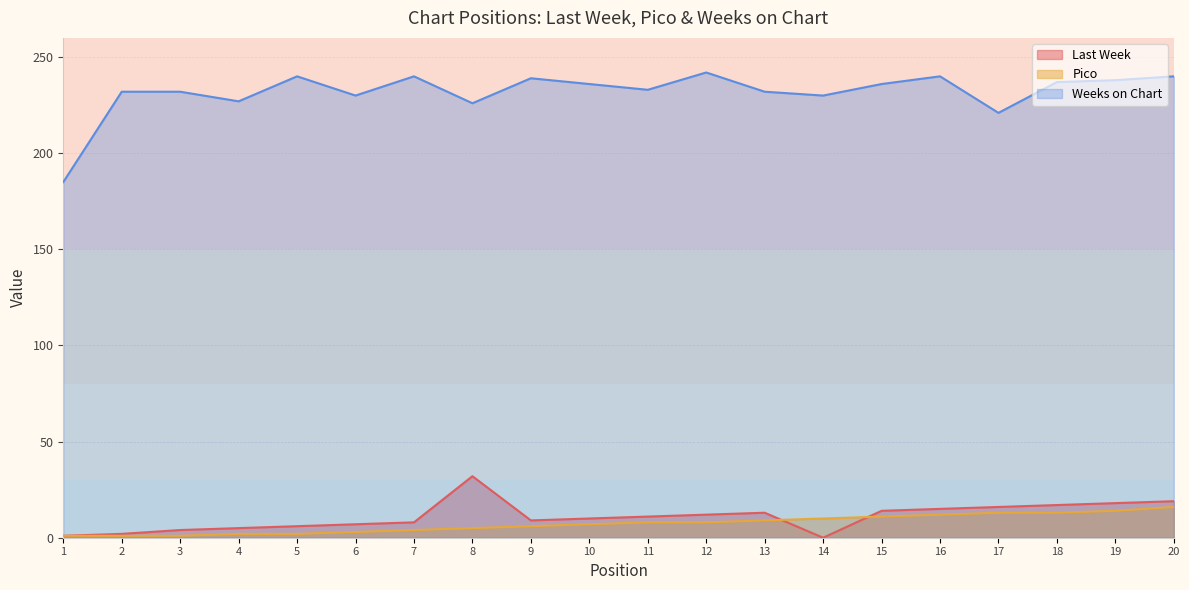

Between 10 and 19, which is larger?

19